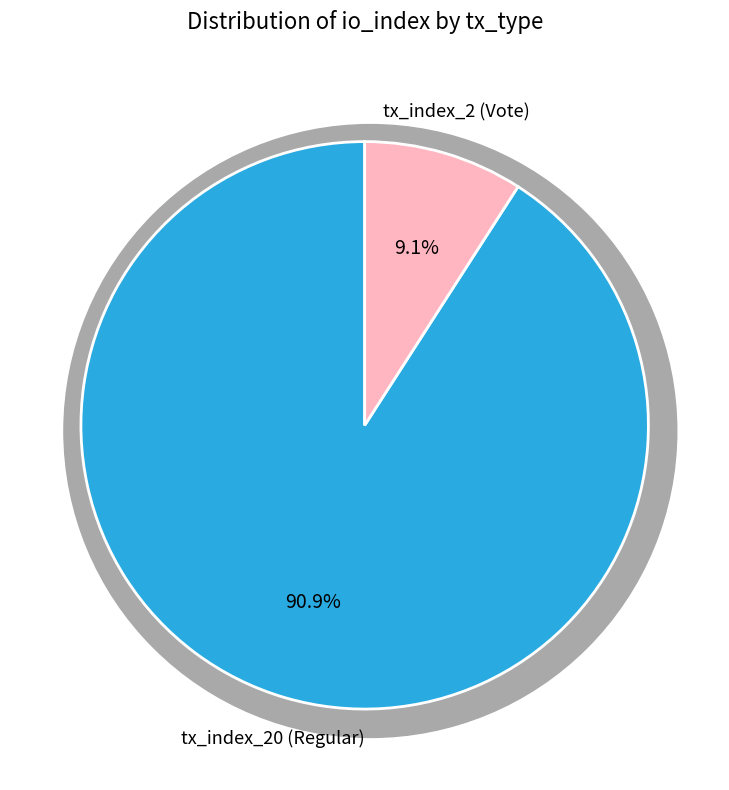

Which category has the biggest portion of the pie?

tx_index_20